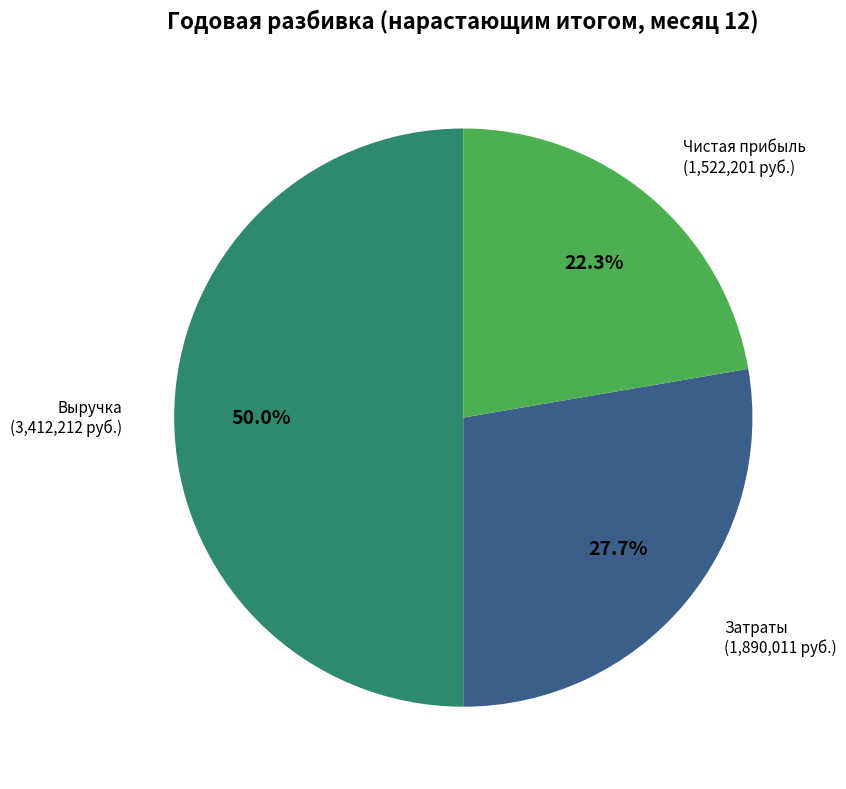

What percentage is NOT represented by Затраты?

72.3%